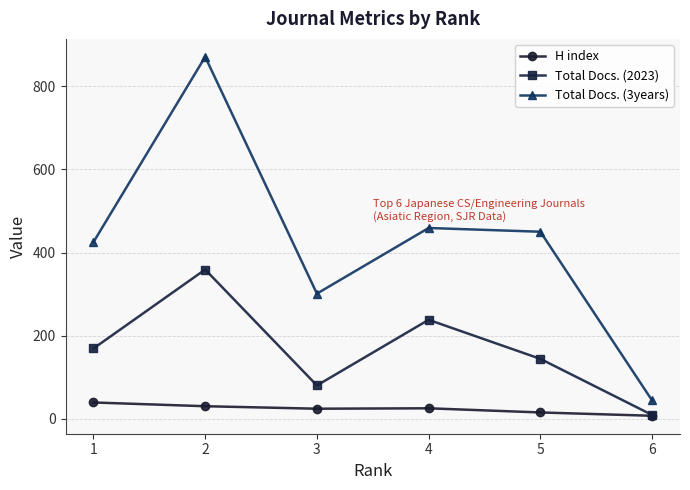

What is the maximum value shown in the chart?

871